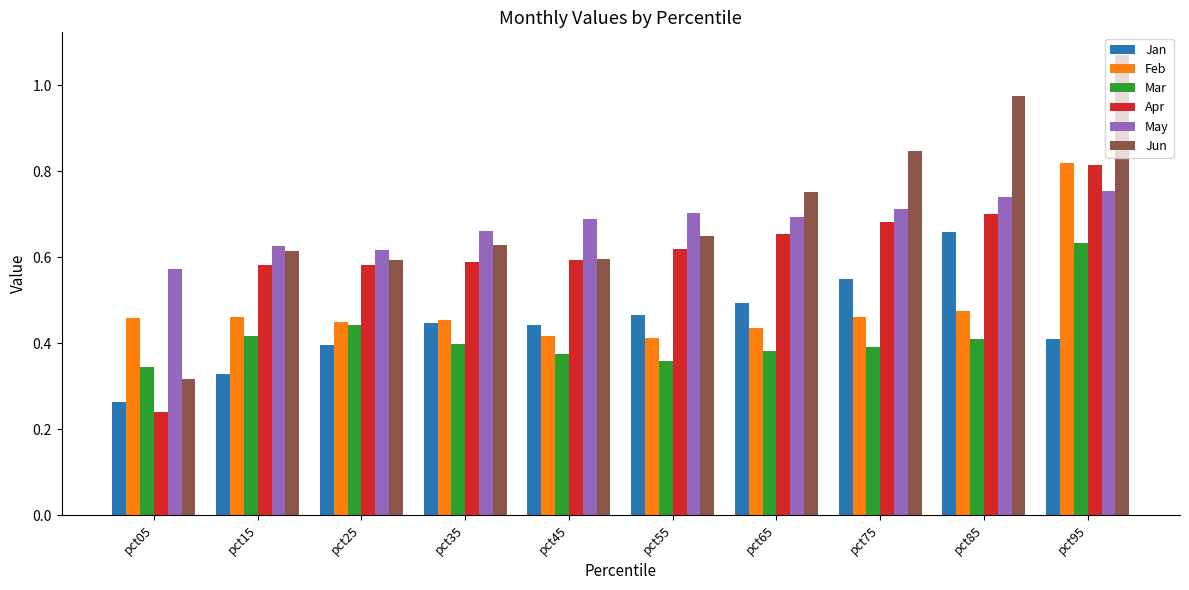

The value of May at pct55 is 1.0. True or false?

False